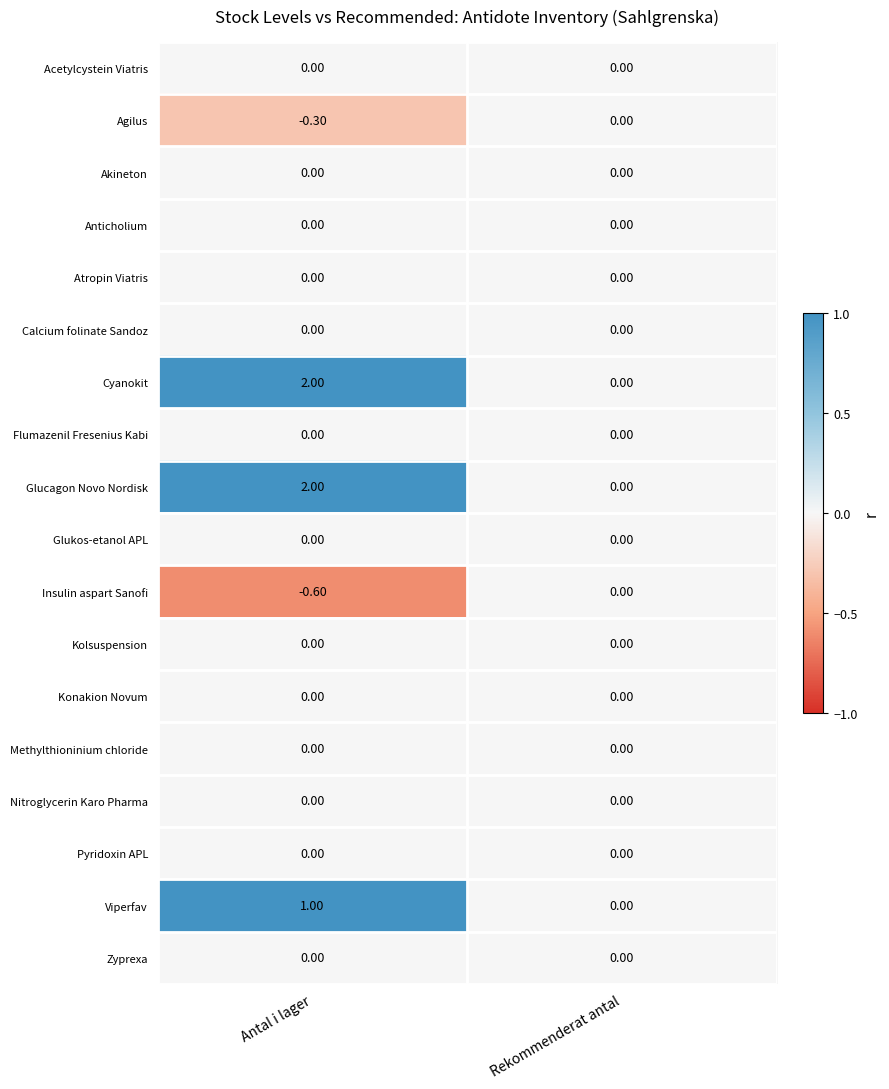

What is the sum of the Agilus values at Rekommenderat antal and Antal i lager?

-0.3